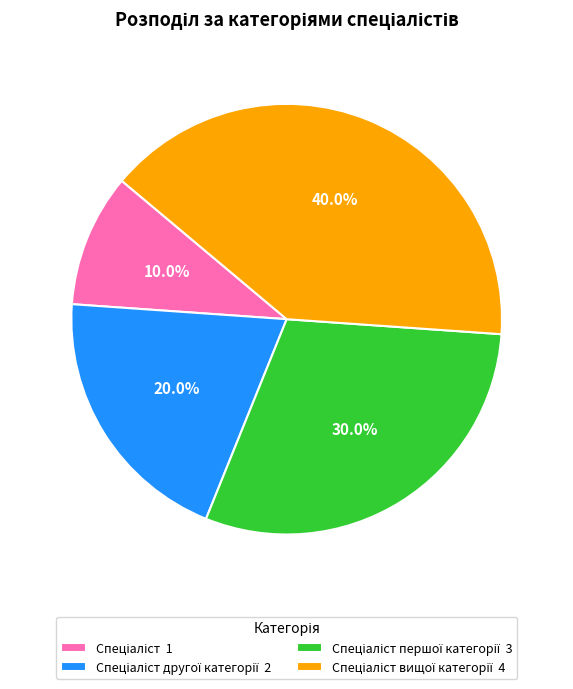

How many slices are in this pie chart?

4